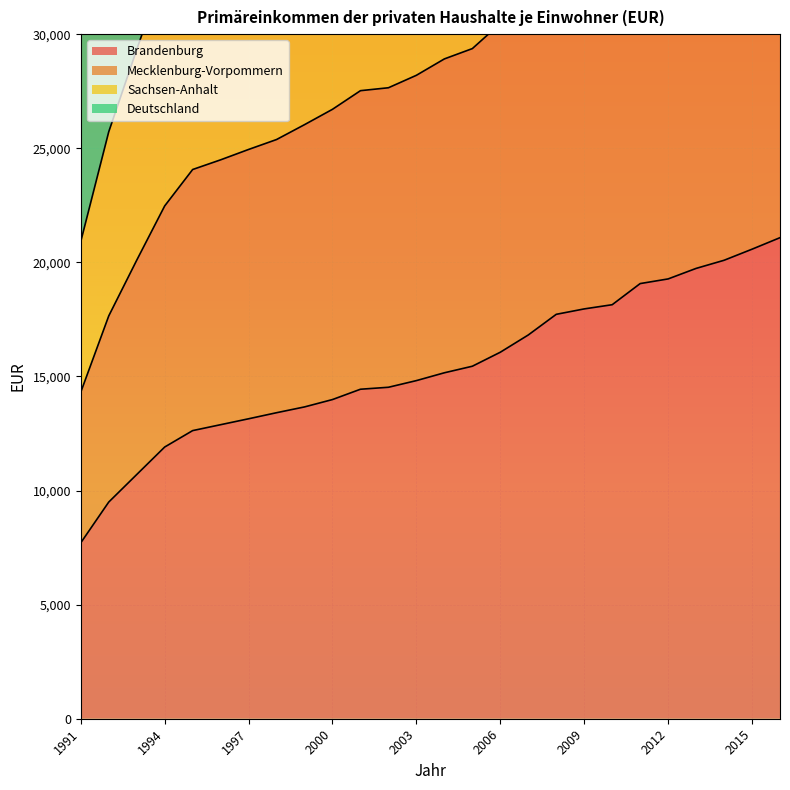

Is it true that Deutschland equals 32161 at 2012?

False